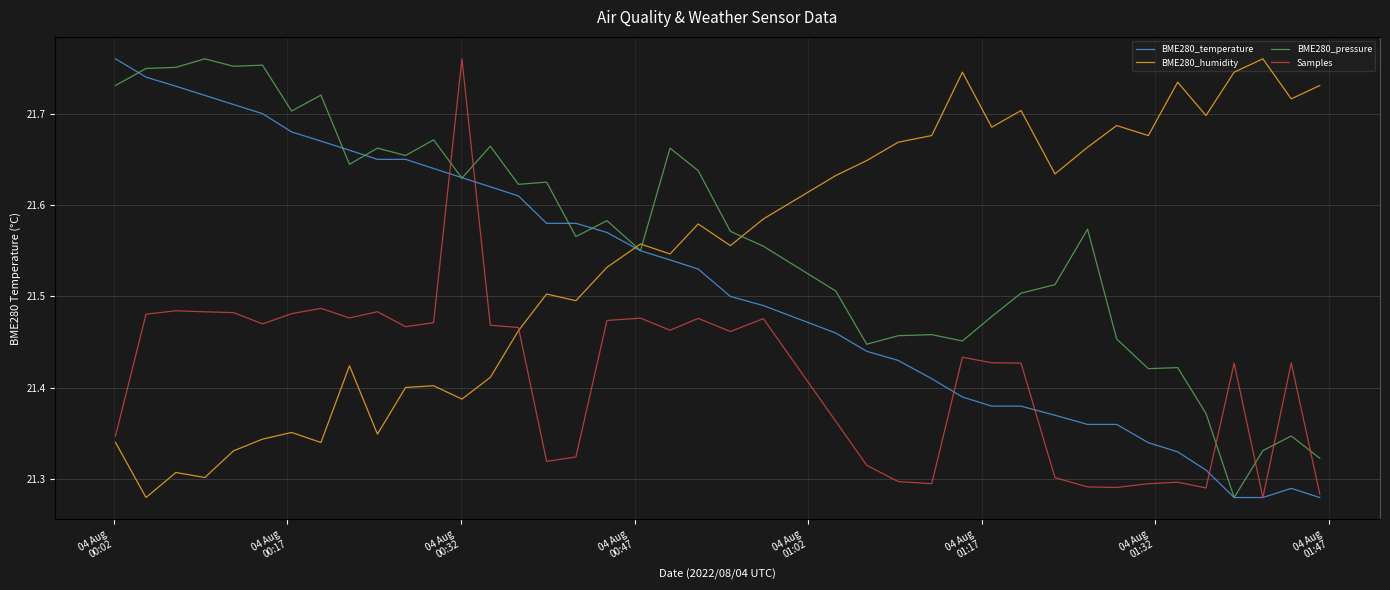

What are all the series names shown in the legend?

BME280_temperature, BME280_humidity, BME280_pressure, Samples